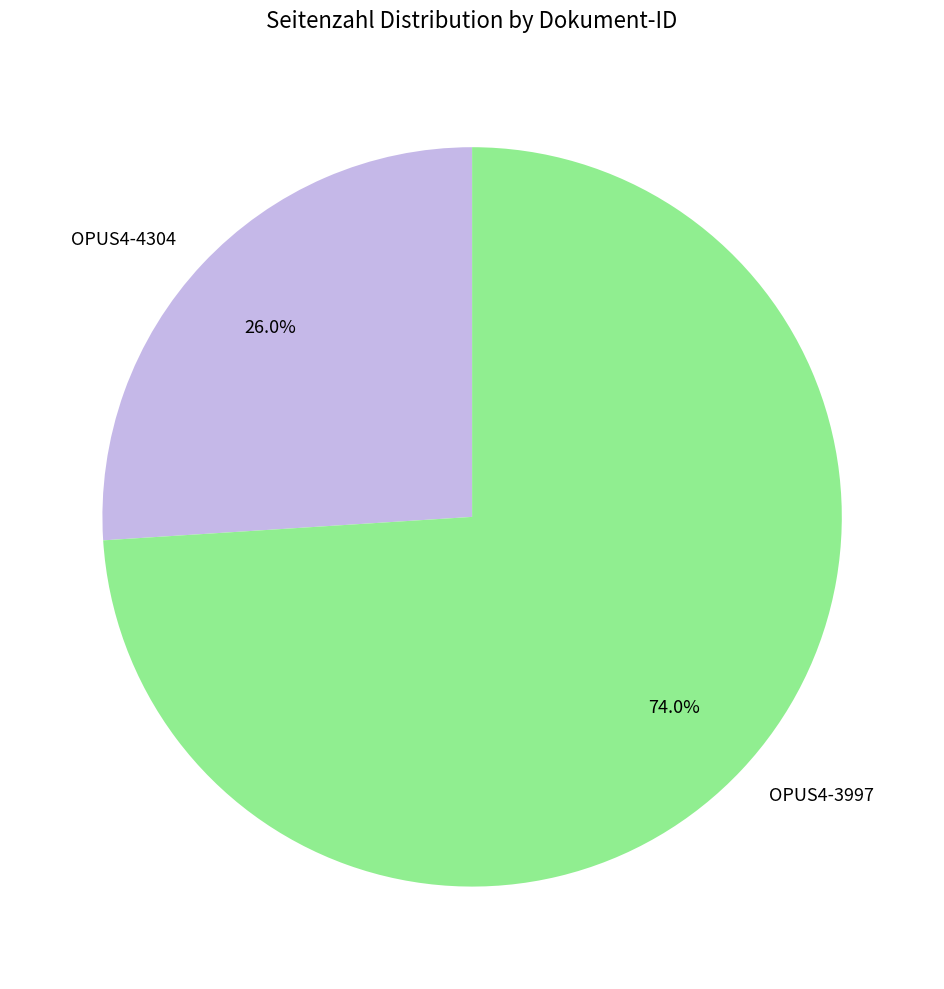

Approximately how many times larger is the value at OPUS4-4304 compared to OPUS4-3997?

0.4